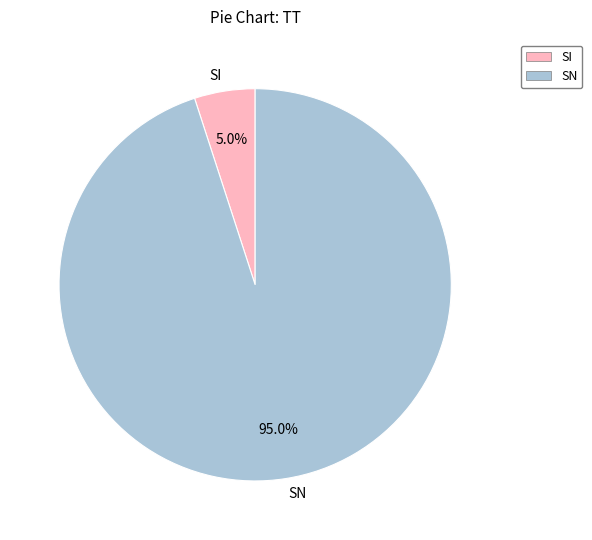

Is the sum of SI and SN greater than half?

Yes